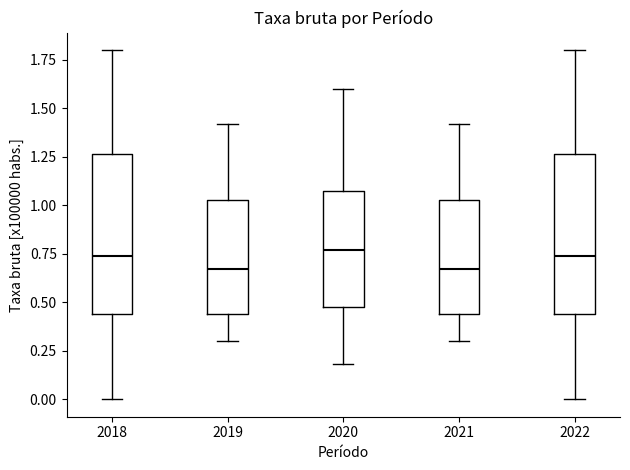

Reading left to right, transcribe this box plot: for each box, give where its median line is, the range the box spans, and where its two whiskers end, as read against the y-axis. The values are not printed on the chart, so give them approximately, as read against the axis.

2018: median 0.75, box 0.45 to 1.25, whiskers 0.00 to 1.80
2019: median 0.65, box 0.45 to 1.05, whiskers 0.30 to 1.40
2020: median 0.75, box 0.50 to 1.10, whiskers 0.20 to 1.60
2021: median 0.65, box 0.45 to 1.05, whiskers 0.30 to 1.40
2022: median 0.75, box 0.45 to 1.25, whiskers 0.00 to 1.80